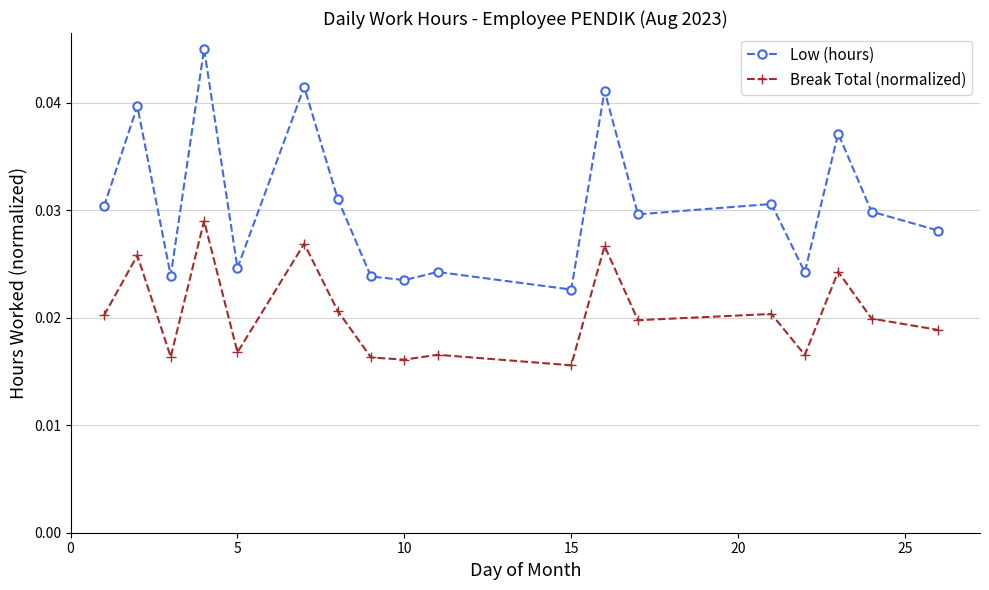

Rank the series by their maximum value, from lowest to highest.

Break Total (normalized), Low (hours)